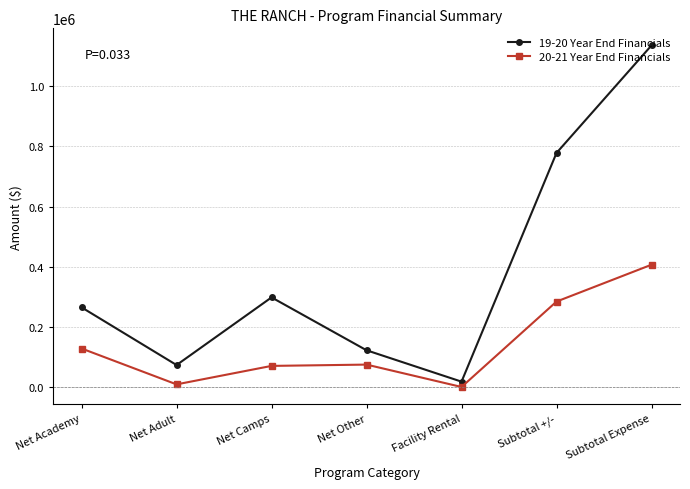

What is the value of the 19-20 Year End Financials point at the 1st from the left?

265243